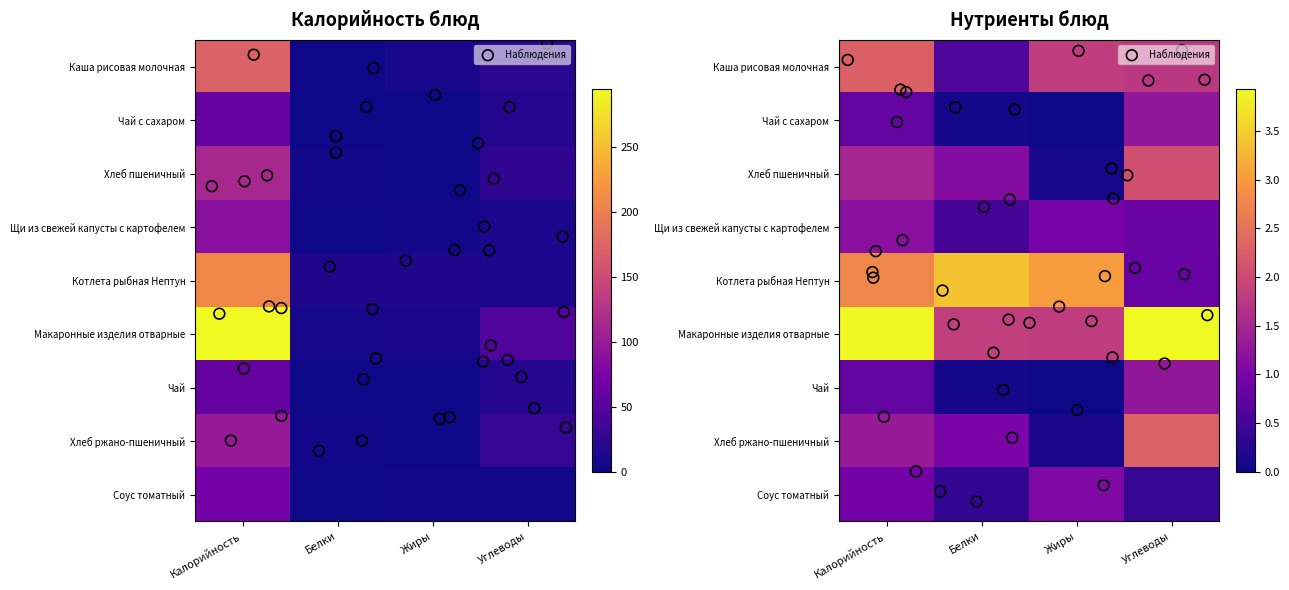

Which category has the lowest value in the Каша рисовая молочная series?

Белки